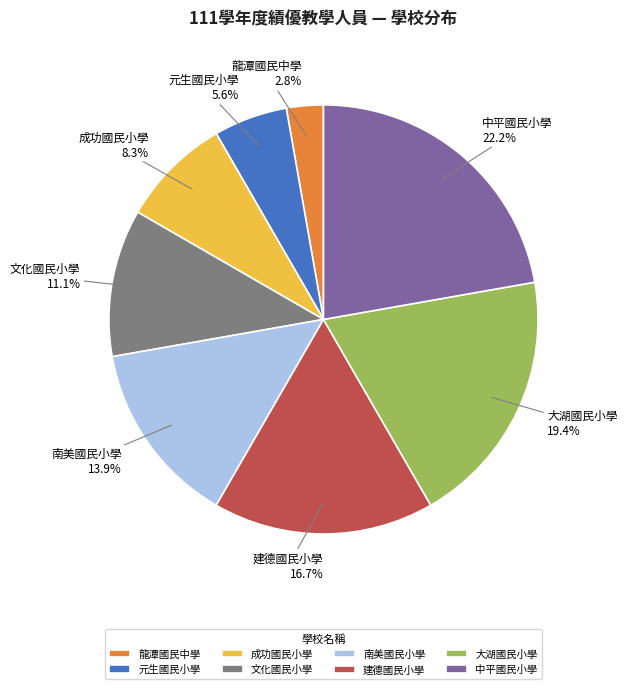

Which slice is the largest?

中平國民小學